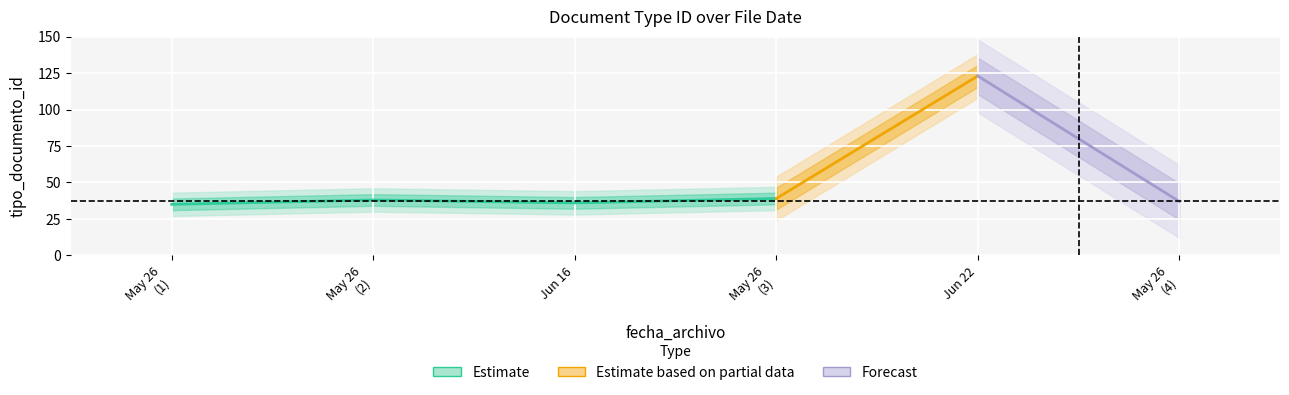

At which category does the data reach its first local peak?

2015-05-26